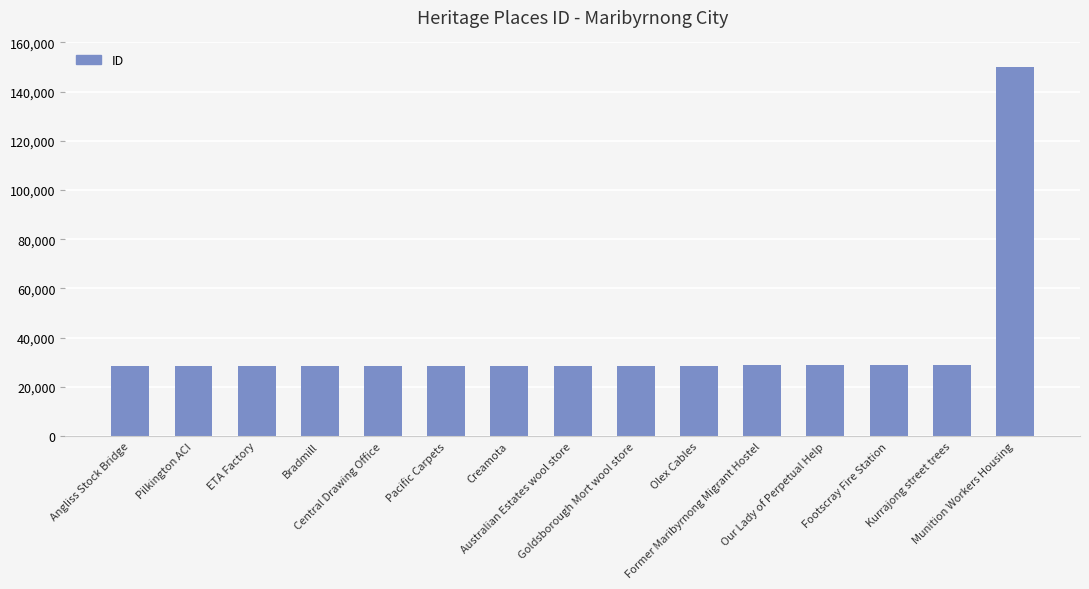

What is the minimum value shown in the chart?

28350